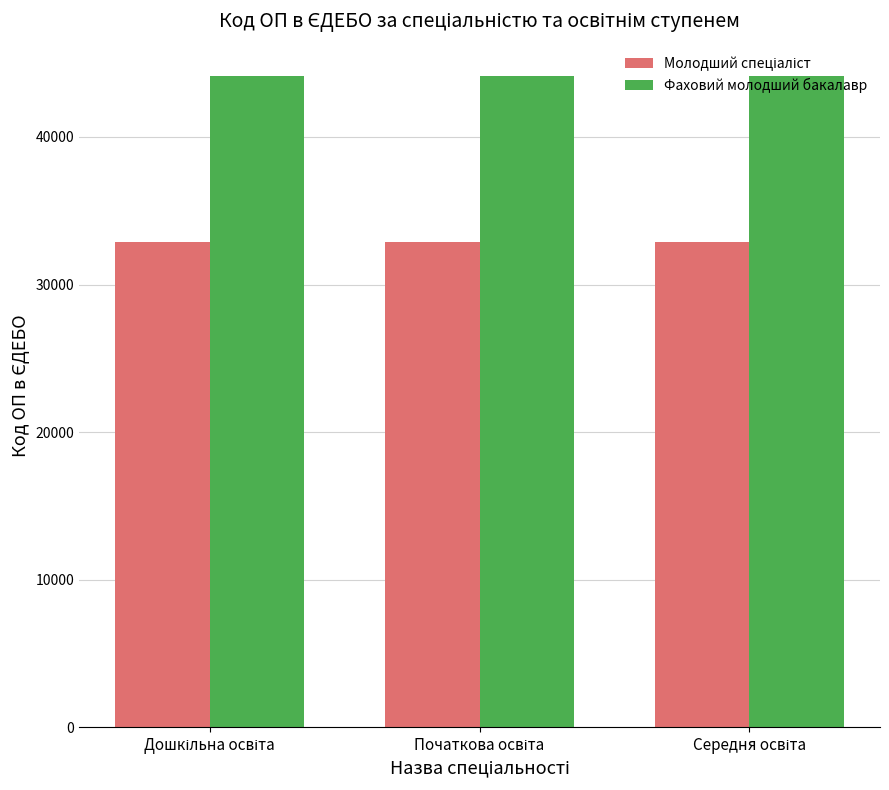

At how many categories does at least one series exceed 36288?

3